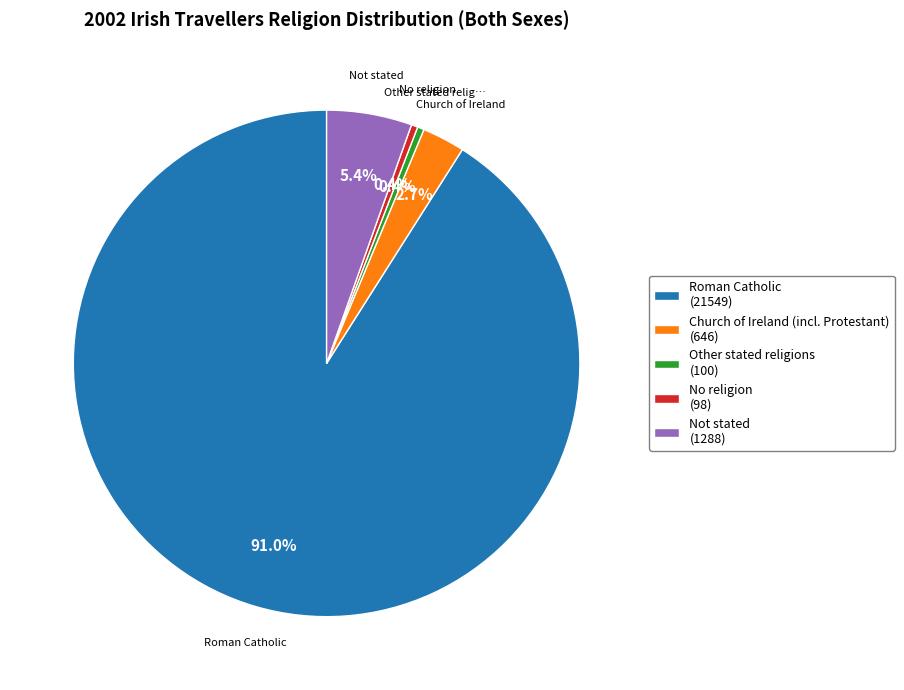

How many segments does this pie chart have?

5